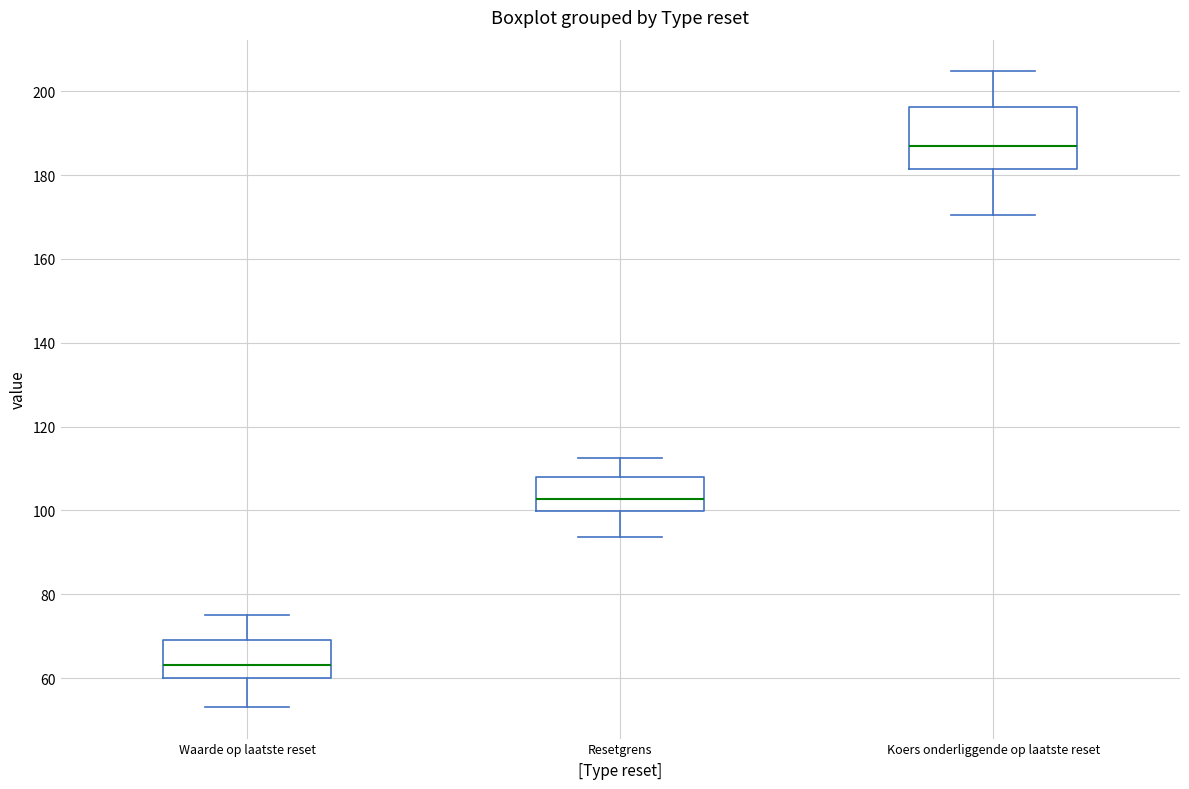

Which box has the lowest median line?

Waarde op laatste reset